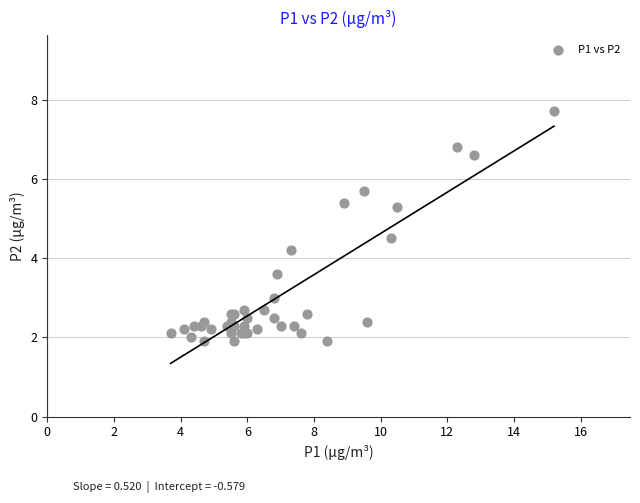

What Y value in the scatter plot is closest to 4?

4.2